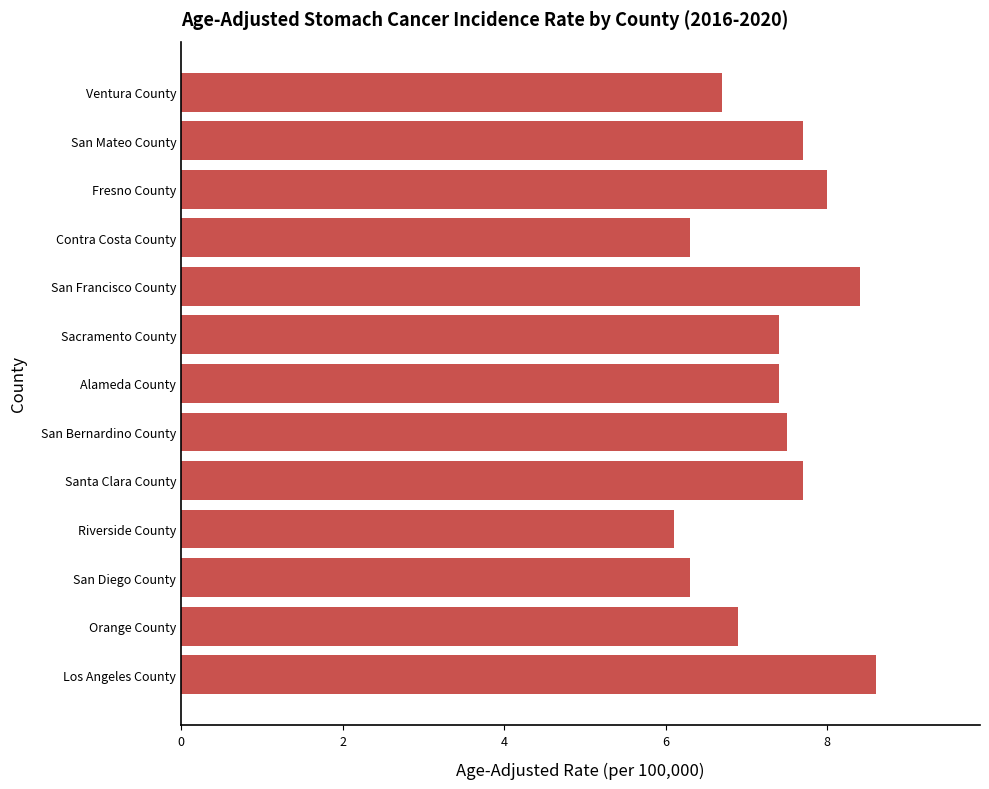

What is the change in value from San Diego County to Ventura County?

+0.4